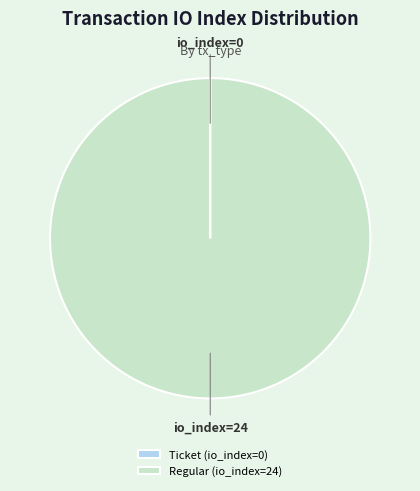

The Regular (io_index=24) slice represents 90% of the pie. True or false?

False